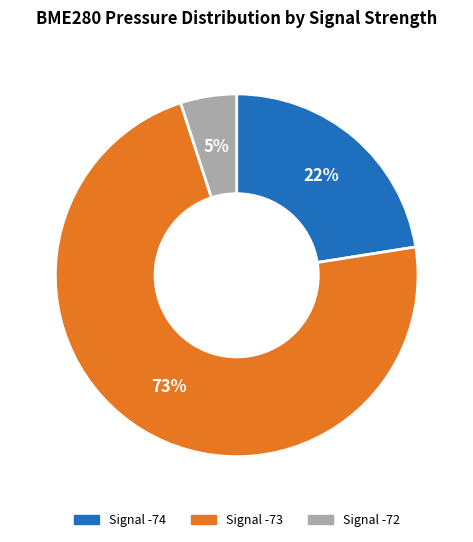

To the nearest percent, what is the difference between the largest and smallest slice percentages?

68%